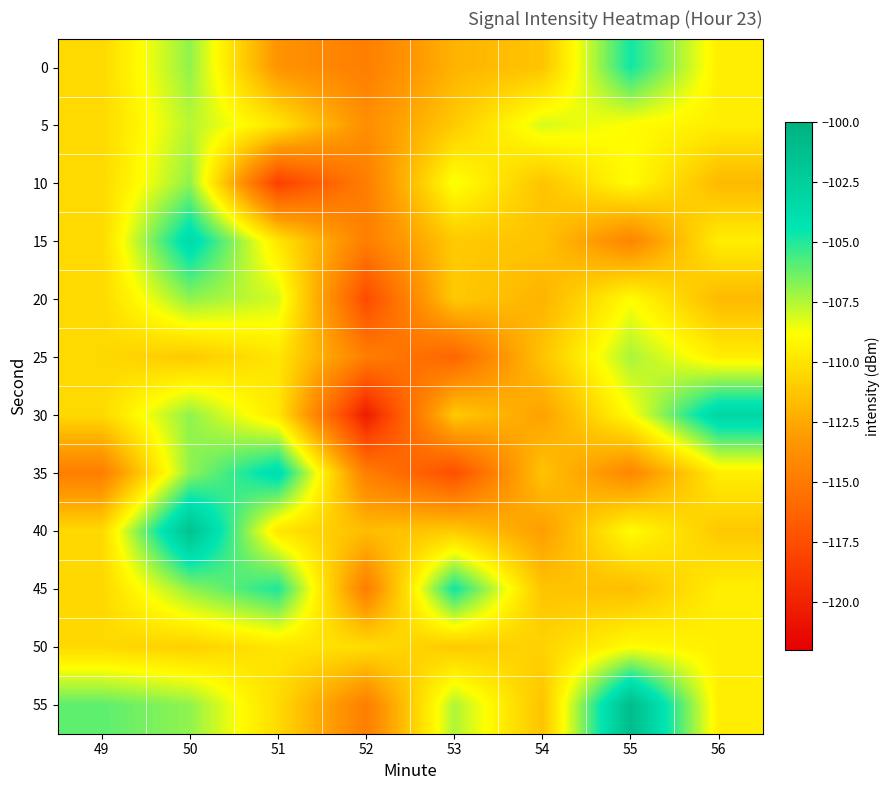

What is the greatest value displayed?

-101.0